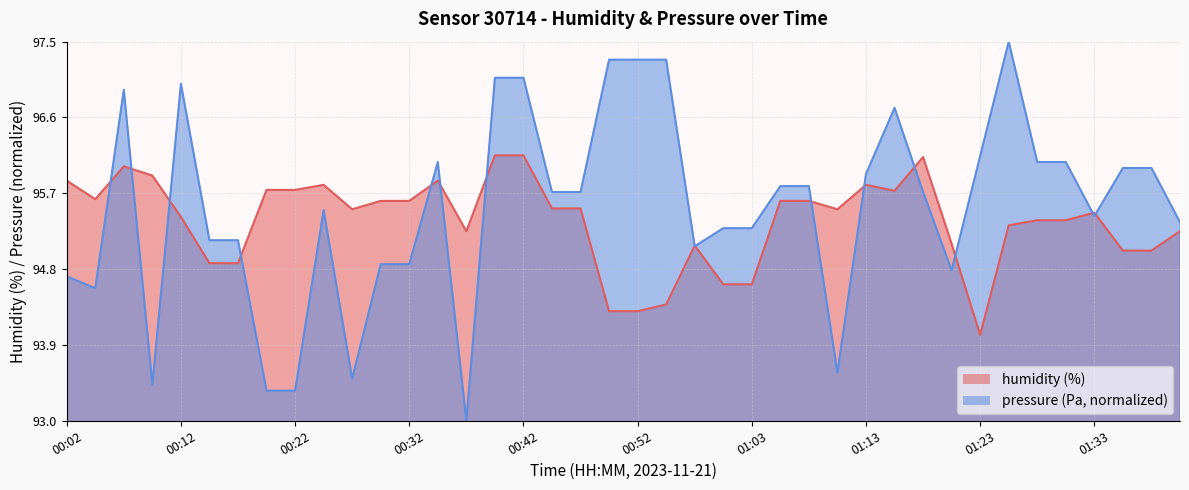

What position from the left is 01:08?

27